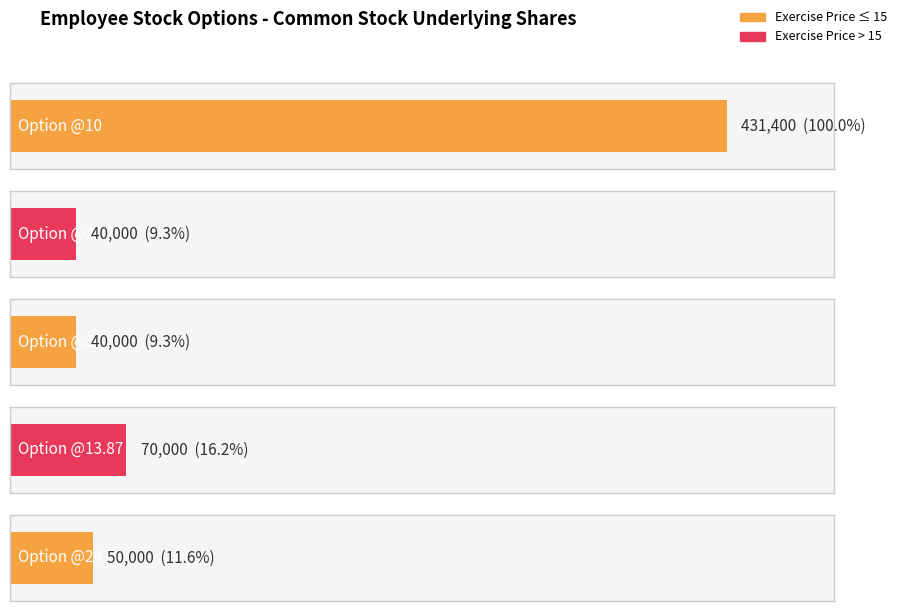

What is the difference between the maximum and minimum values?

391400